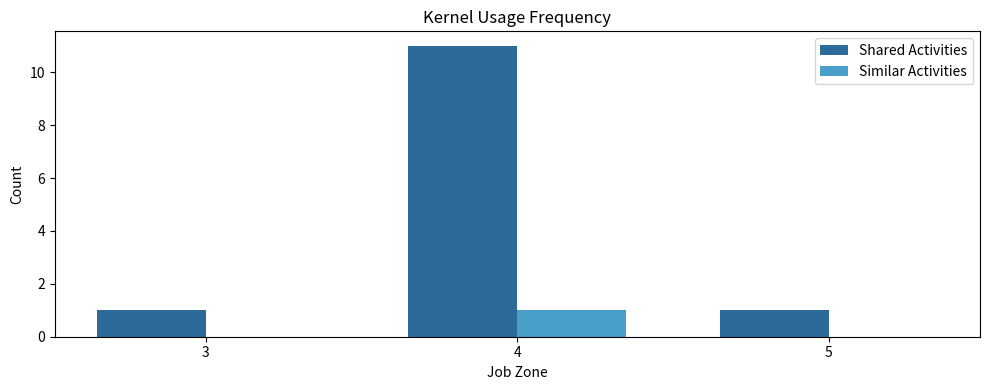

The Shared Activities series shows 7 at 4. True or false?

False